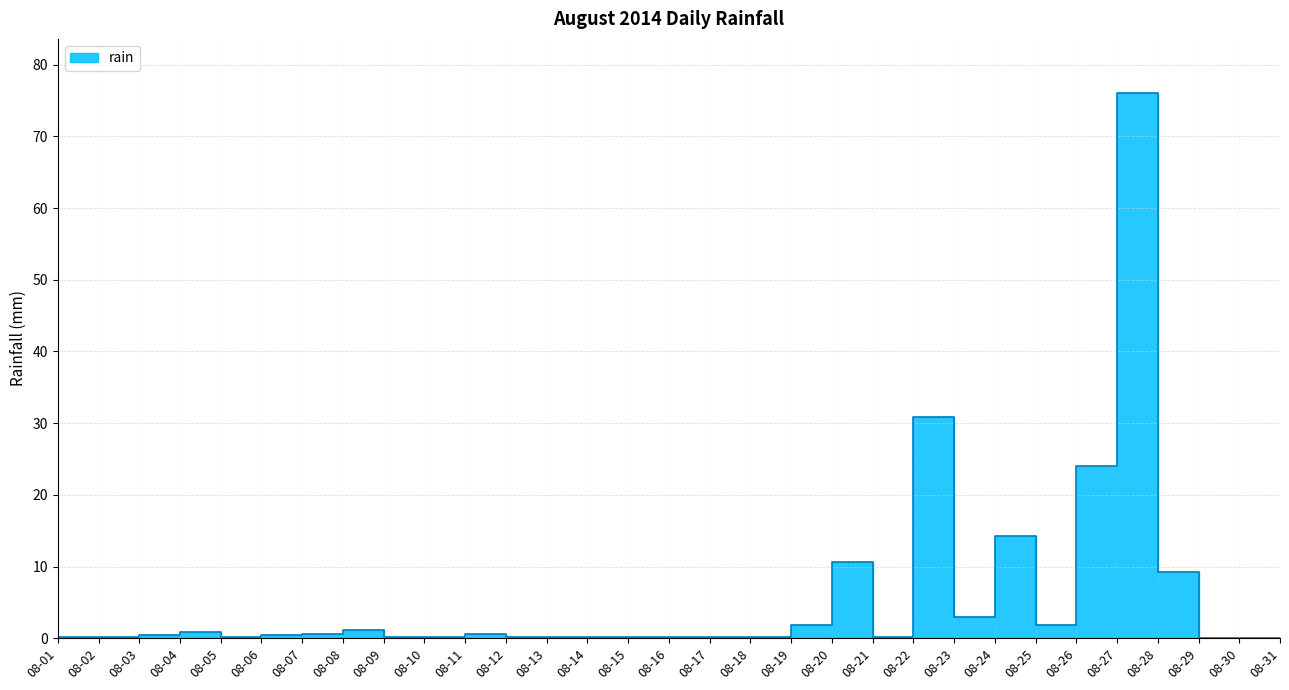

What is the greatest value displayed?

76.0